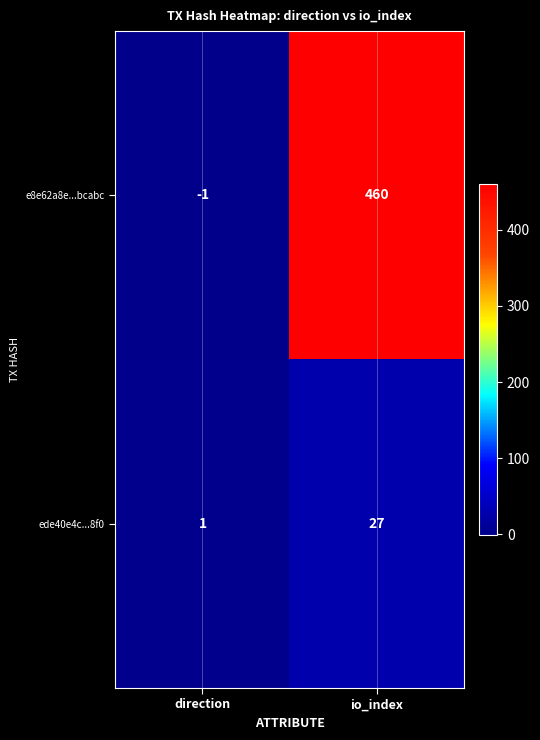

Which series has the largest total across all categories?

e8e62a8e...bcabc